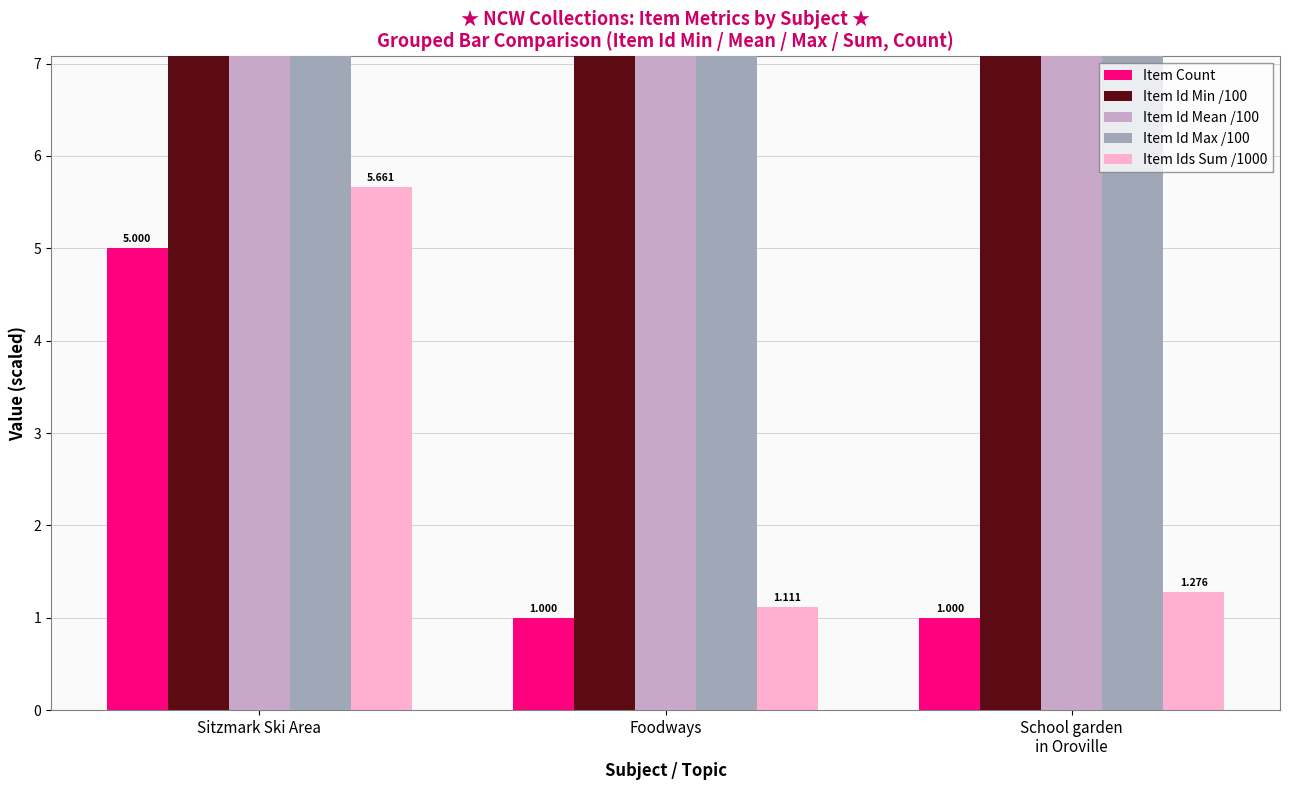

True or false: Item Id Mean /100 has a value of 11.1 at Foodways.

True